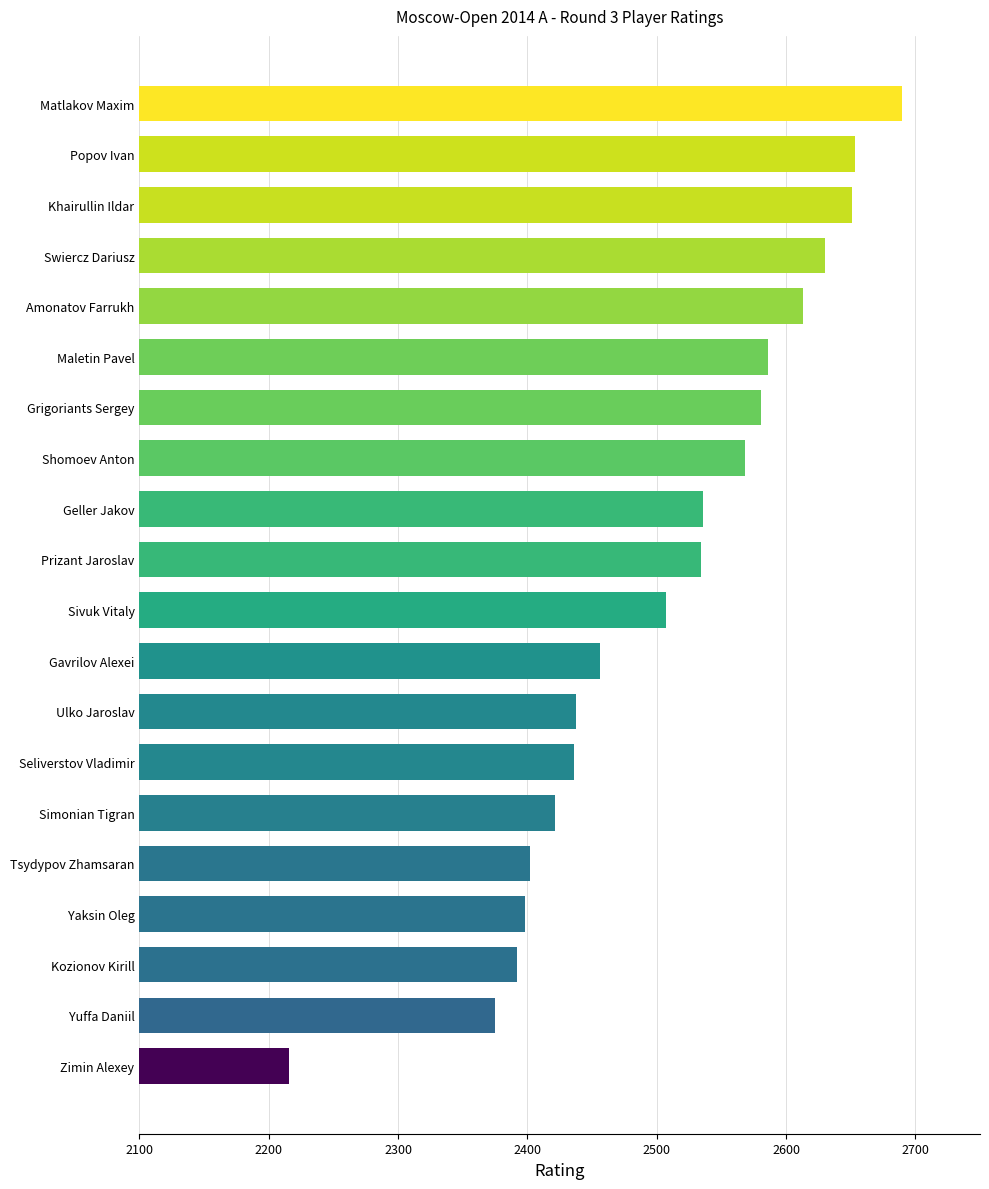

What is the difference between the maximum and minimum values?

474